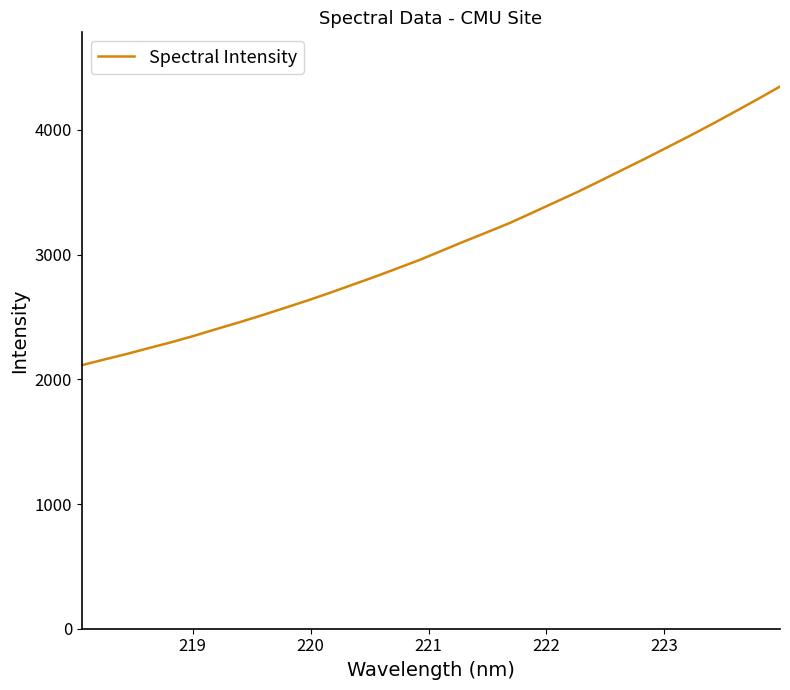

What is the difference between the maximum and minimum values?

2234.7